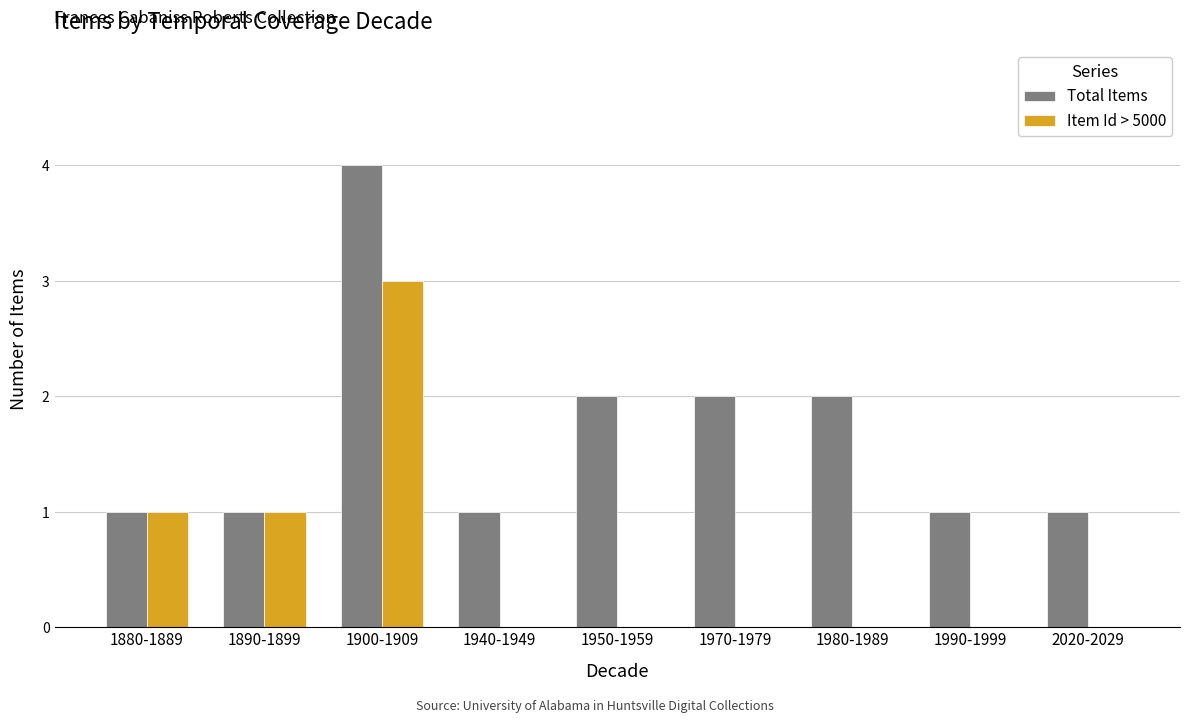

Reading left to right, extract all data points from this chart.

Total Items: 1880-1889=1	1890-1899=1	1900-1909=4	1940-1949=1	1950-1959=2	1970-1979=2	1980-1989=2	1990-1999=1	2020-2029=1
Item Id > 5000: 1880-1889=1	1890-1899=1	1900-1909=3	1940-1949=0	1950-1959=0	1970-1979=0	1980-1989=0	1990-1999=0	2020-2029=0